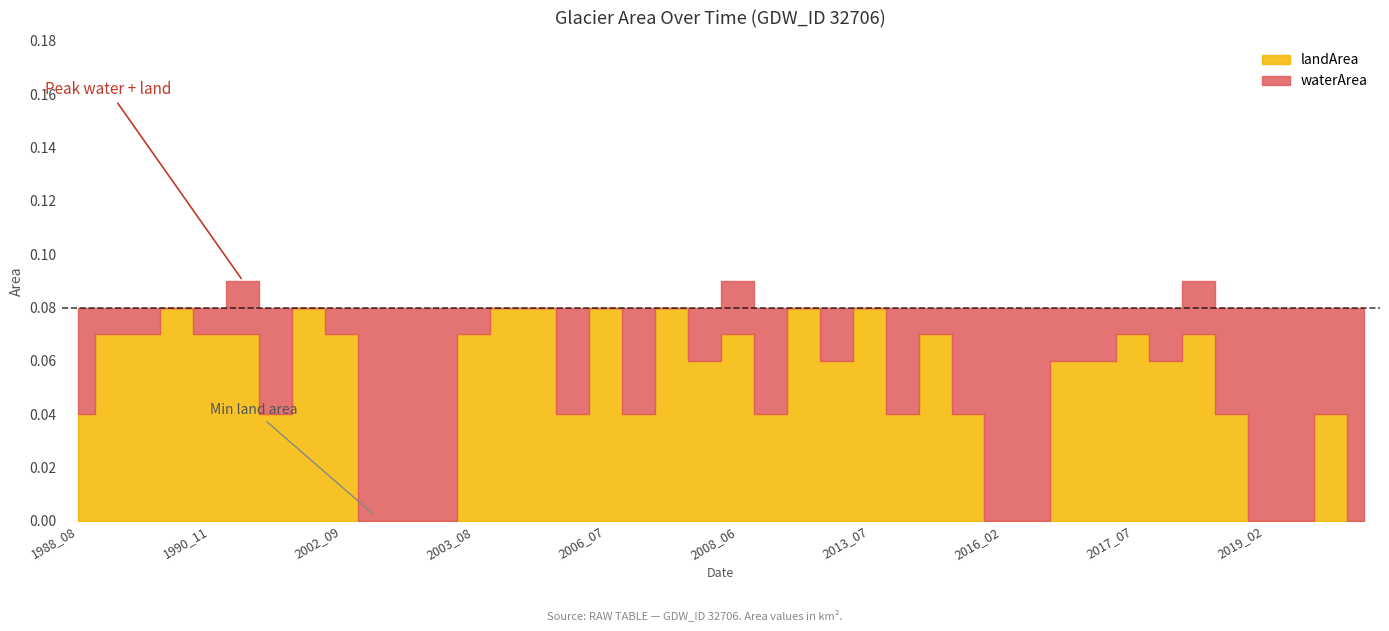

Is the value of landArea at 2002_04 greater than the value of waterArea at 2005_09?

No